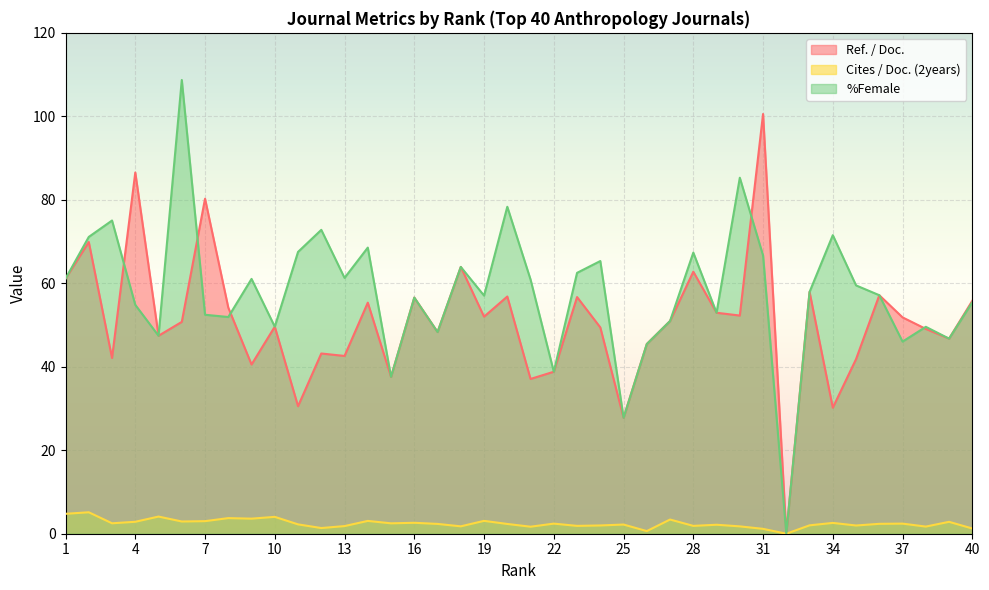

How many values in the Cites / Doc. (2years) series exceed 2?

26